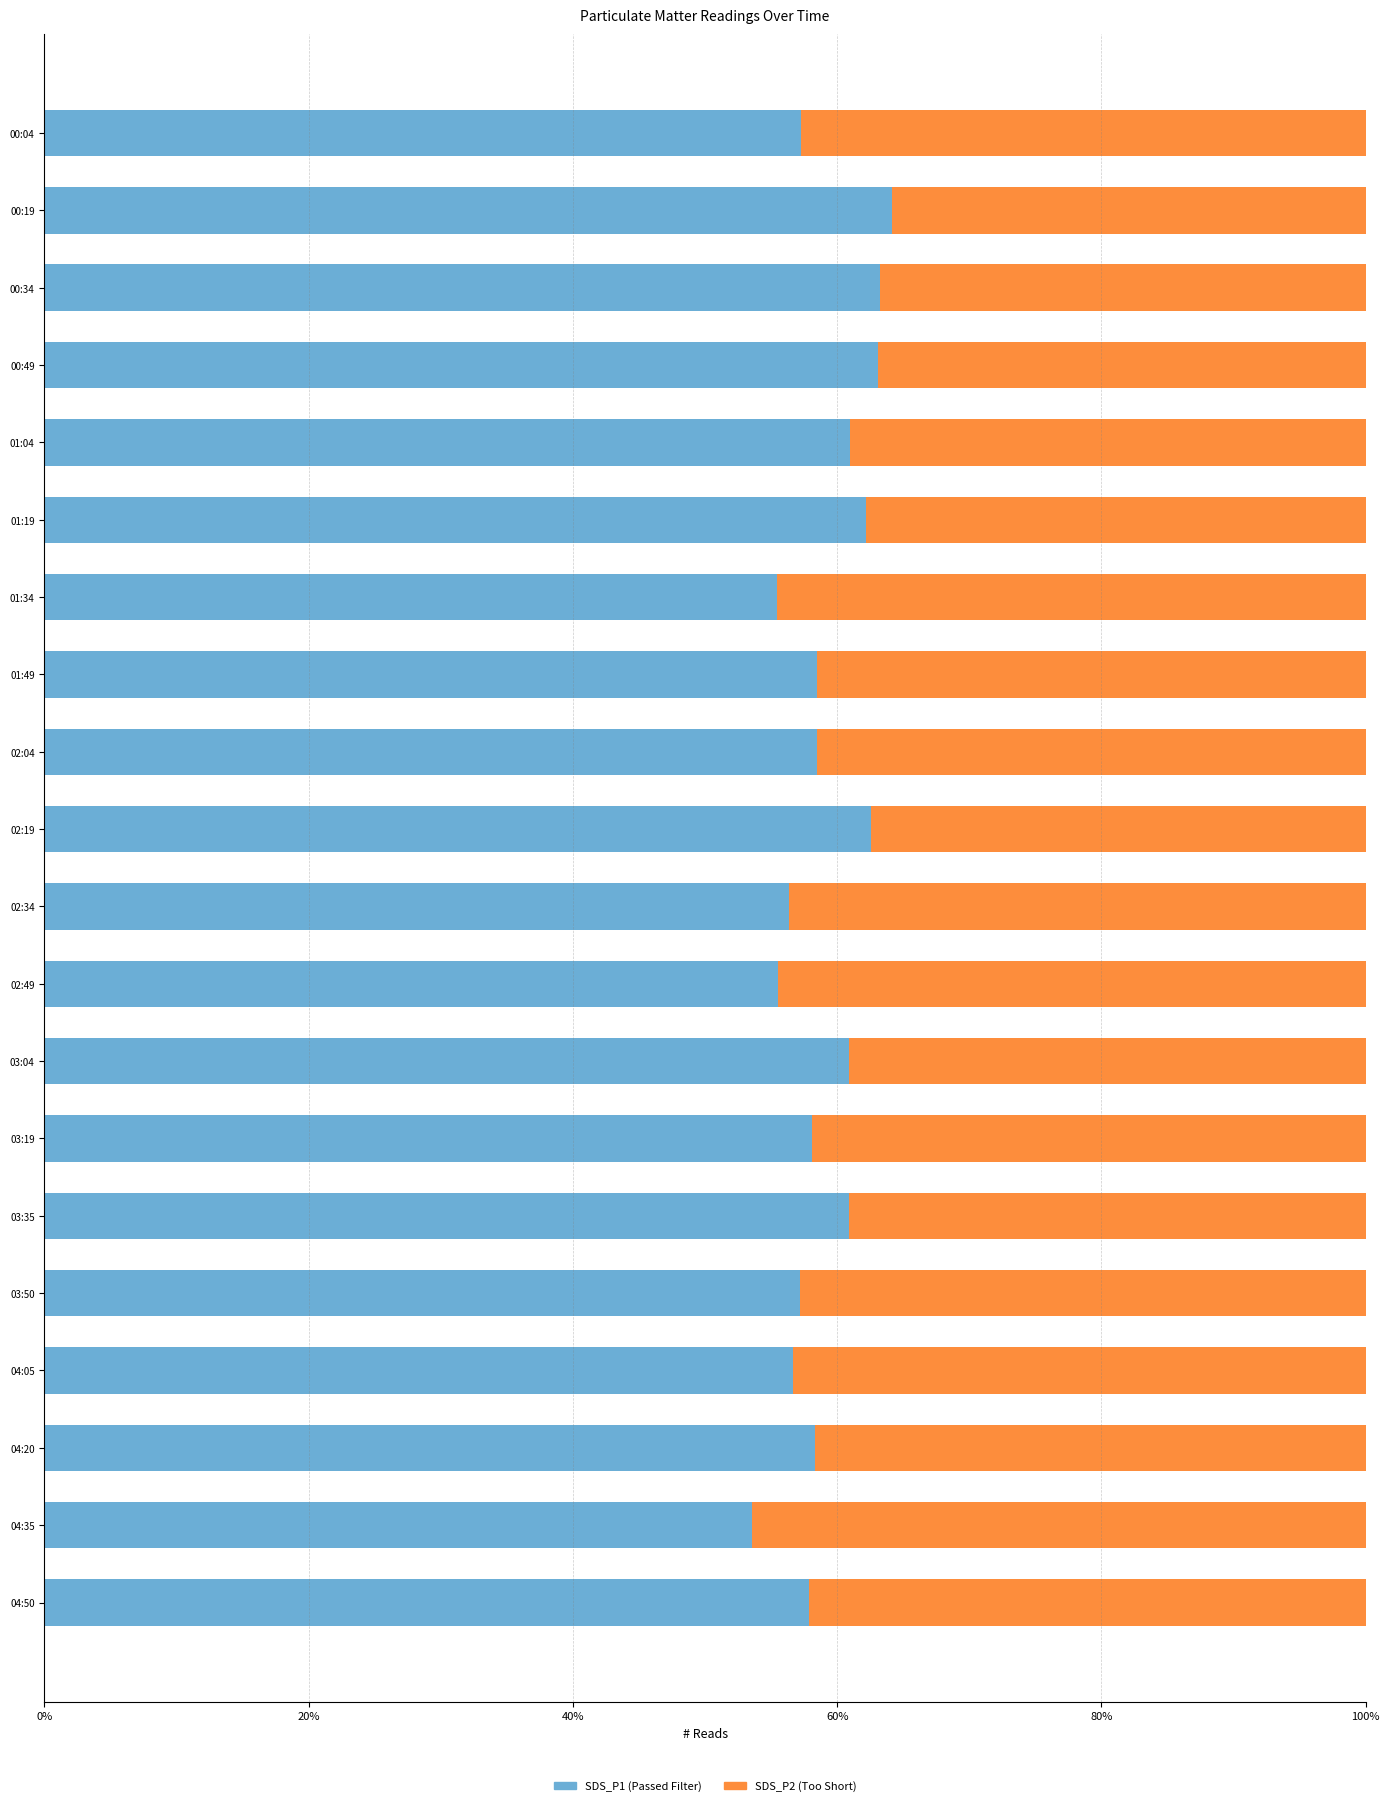

How many data points does each series have?

20